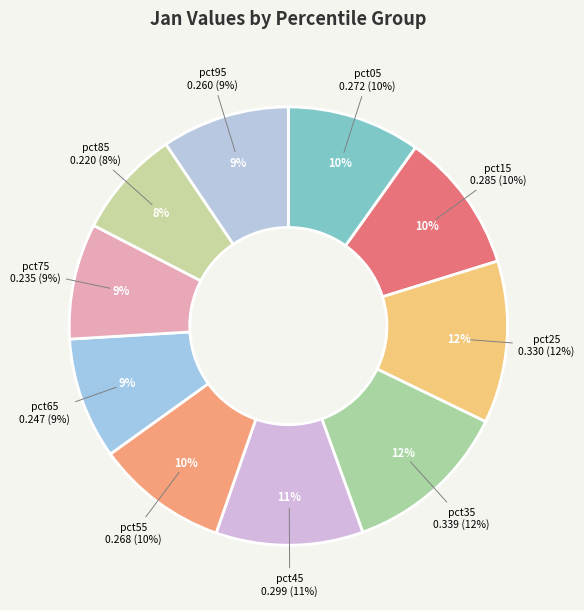

To the nearest percent, what percentage of the pie is pct45?

11%